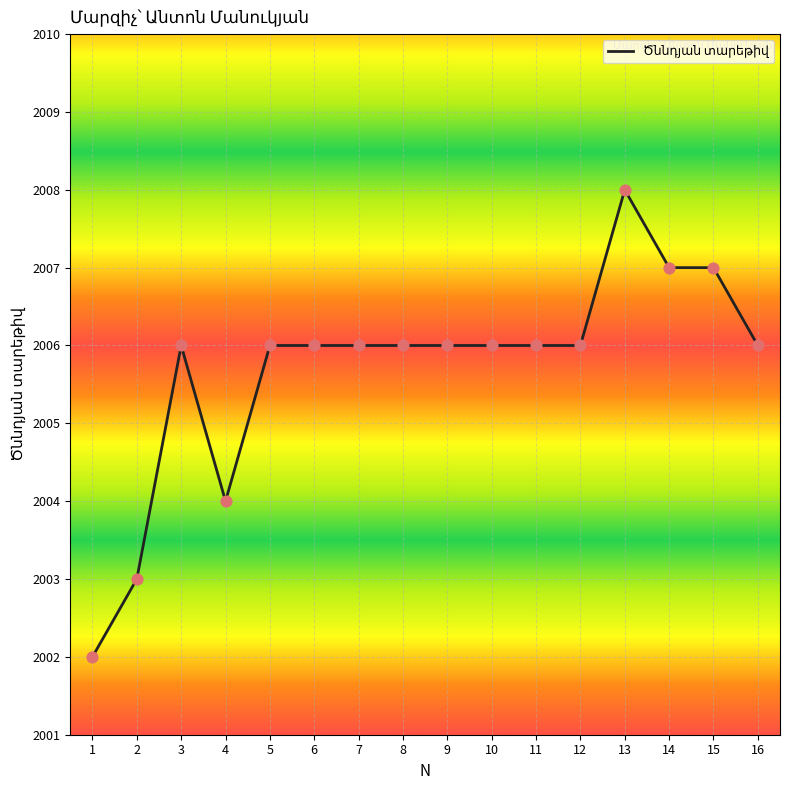

Approximately how many times larger is the value at 2 compared to 9?

1.0